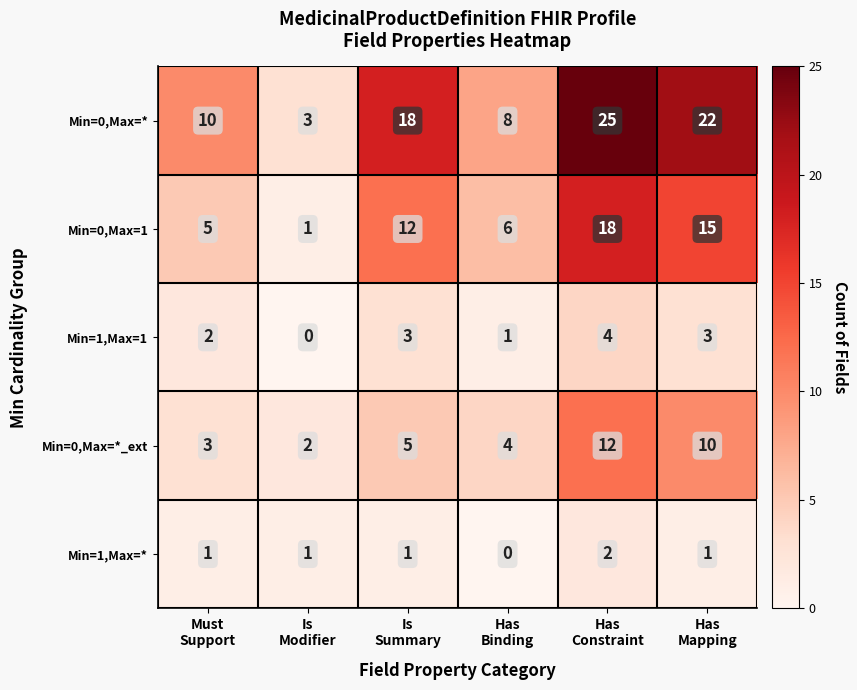

Reading left to right, transcribe all the data shown in this chart.

Min=0,Max=*: 10	3	18	8	25	22
Min=0,Max=1: 5	1	12	6	18	15
Min=1,Max=1: 2	0	3	1	4	3
Min=0,Max=*_ext: 3	2	5	4	12	10
Min=1,Max=*: 1	1	1	0	2	1